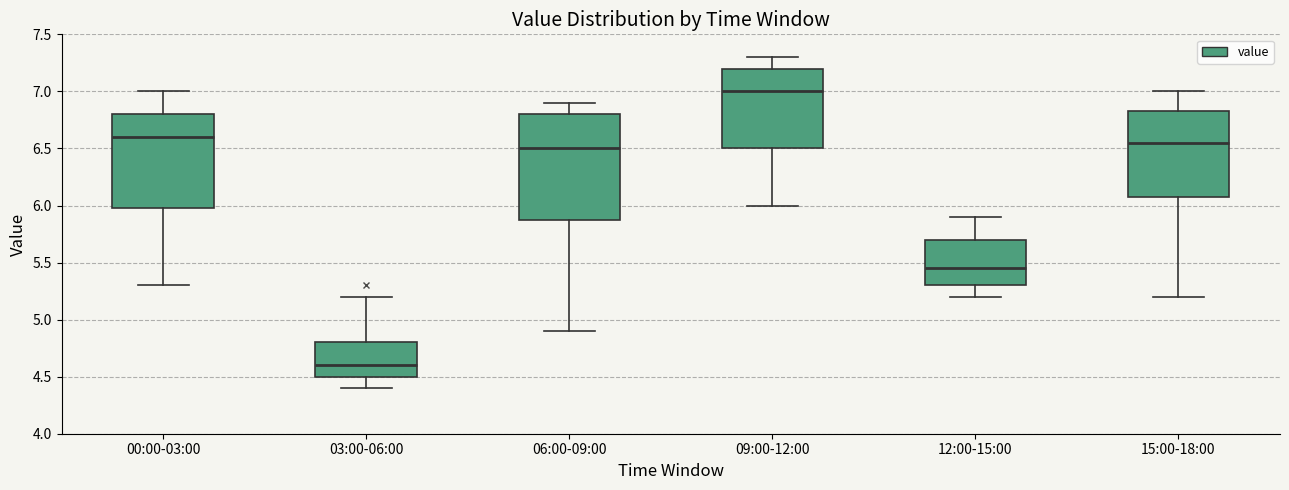

Comparing the boxes themselves (not the whiskers), which one is the tallest?

06:00-09:00